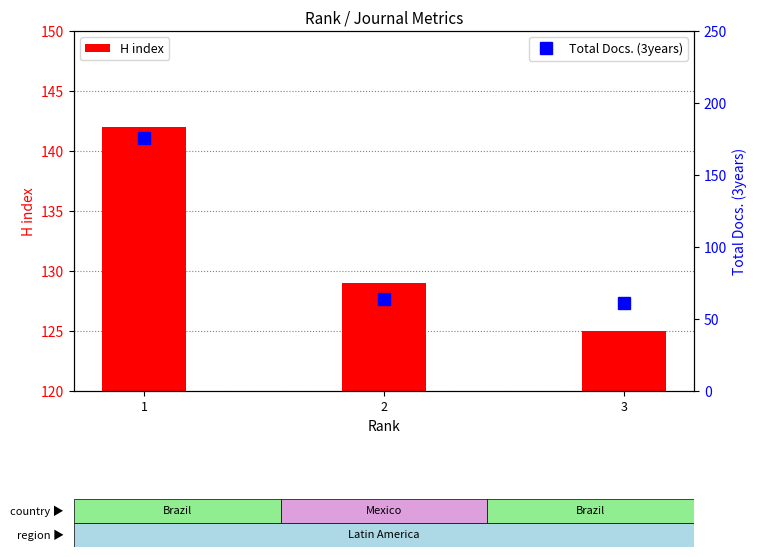

What are all the series names shown in the legend?

H index, Total Docs. (3years)